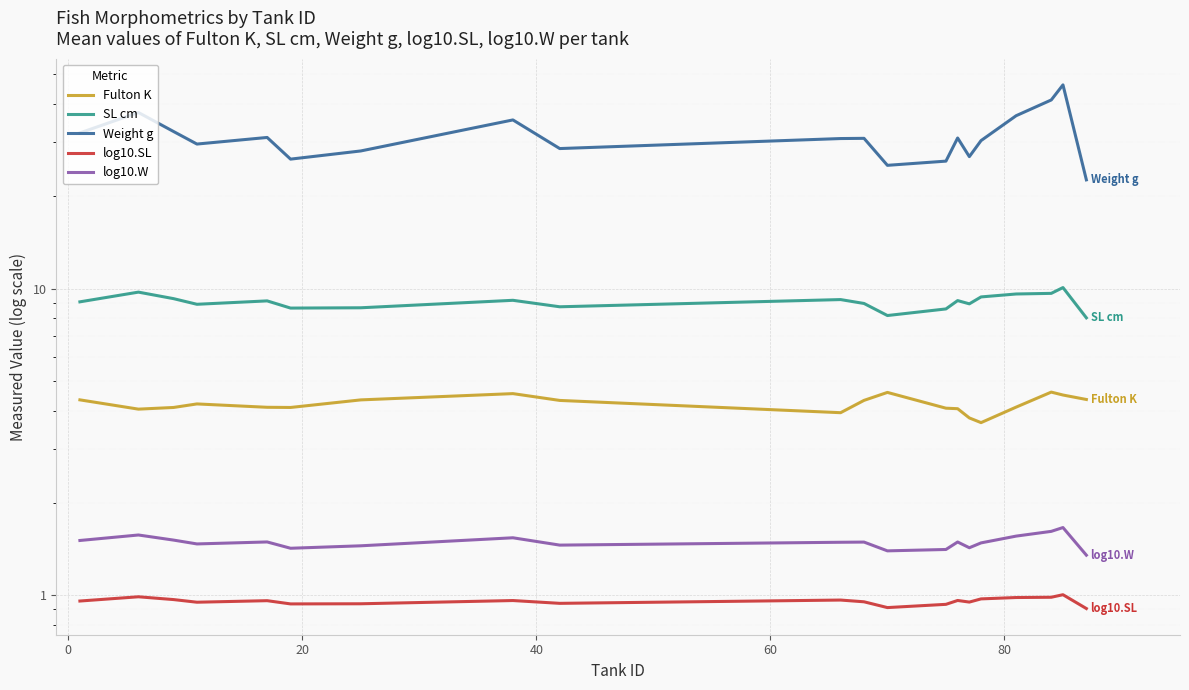

The Fulton K series shows 1.6 at 7. True or false?

False